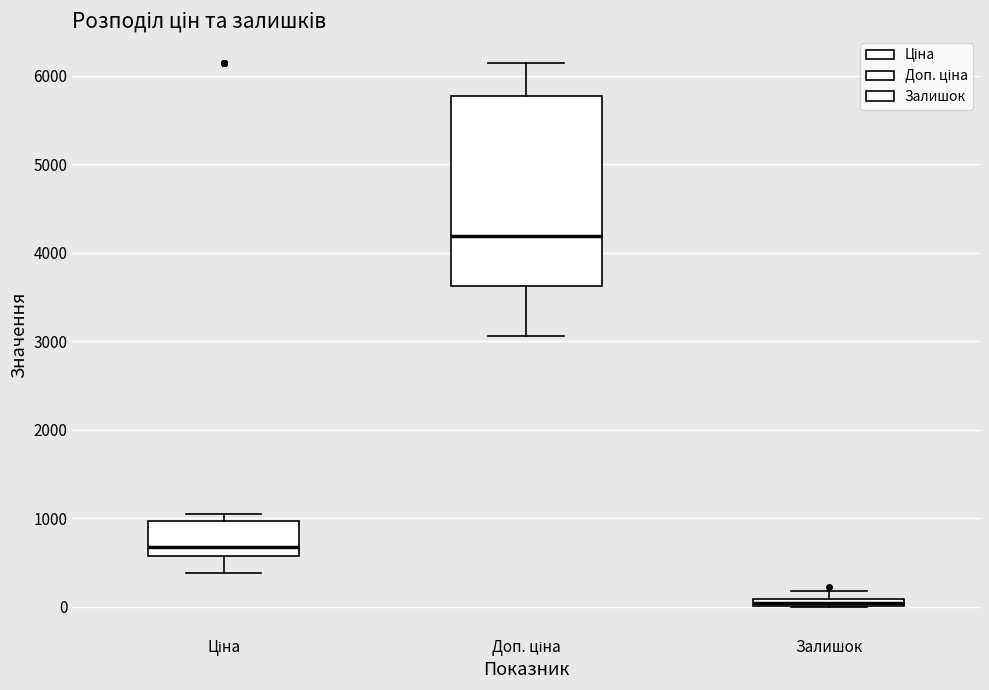

Which box has the lowest median line?

Залишок